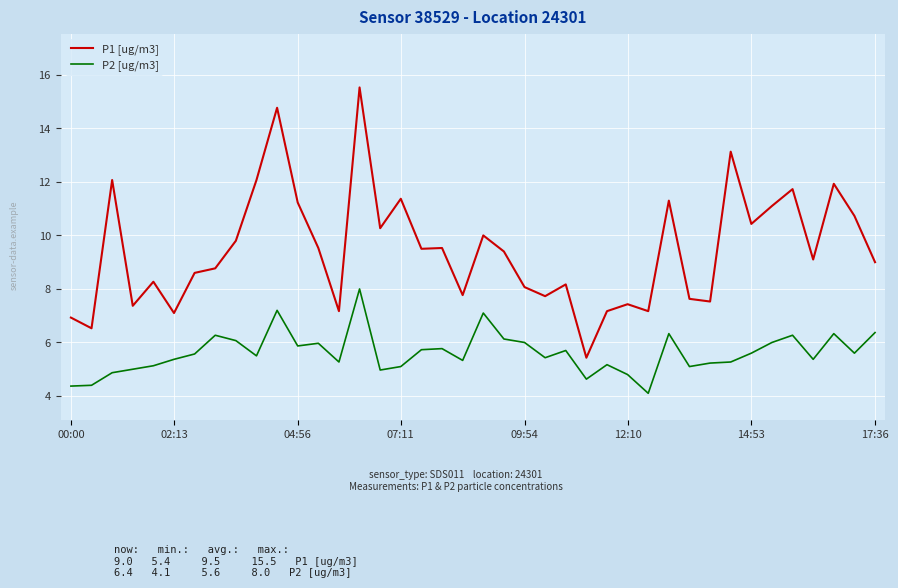

True or false: P2 [ug/m3] and P1 [ug/m3] cross at least once.

False